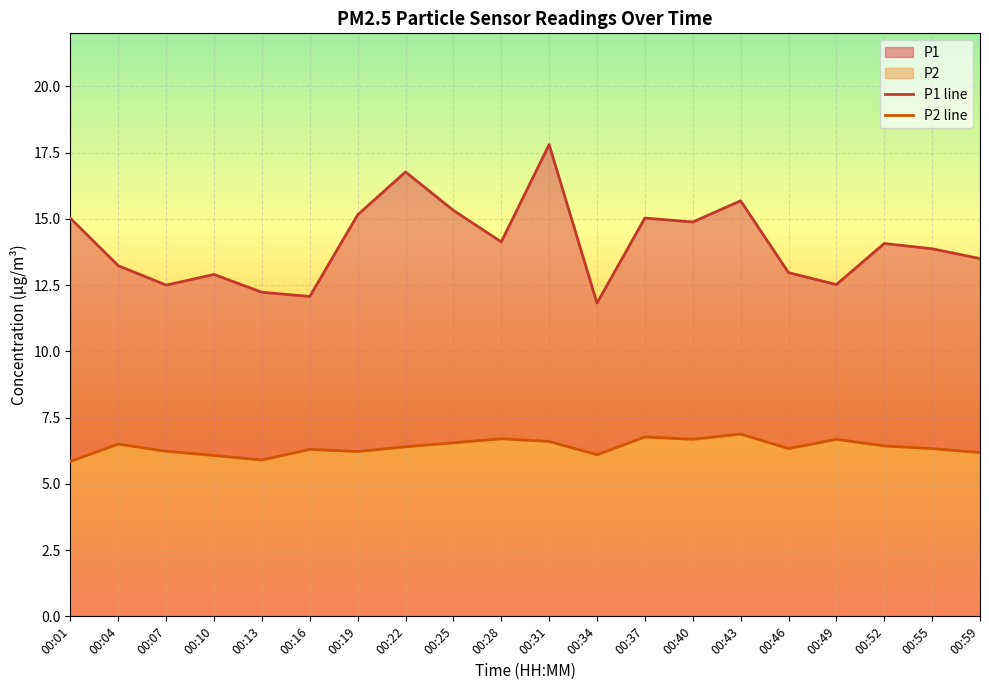

At 00:13, list the series in order from largest to smallest.

P1, P2